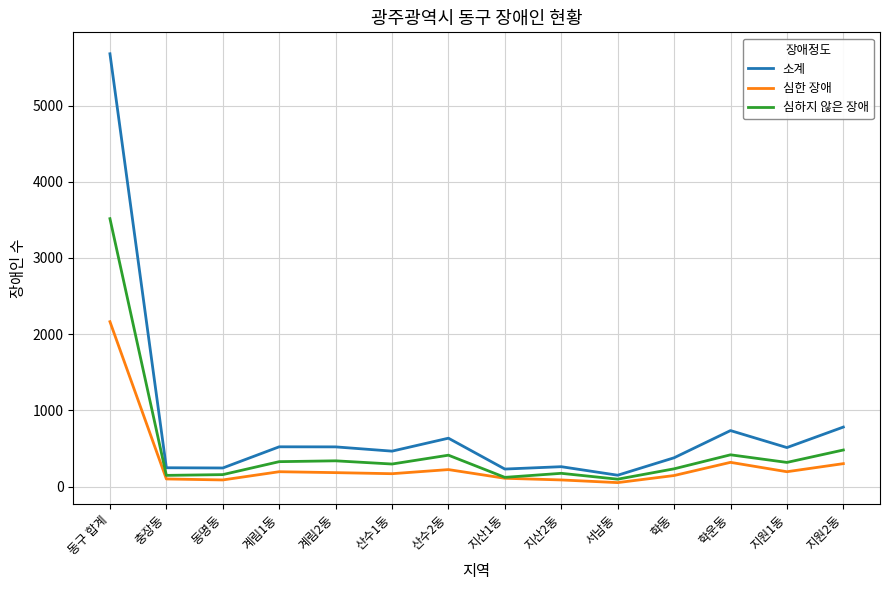

At 학운동, list the series in order from smallest to largest.

심한 장애, 심하지 않은 장애, 소계